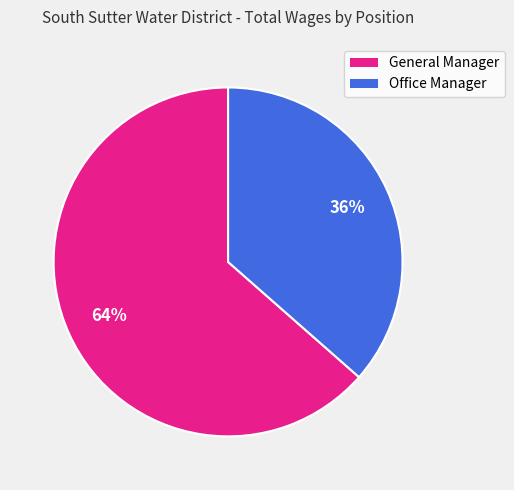

Is the sum of General Manager and Office Manager greater than half?

Yes